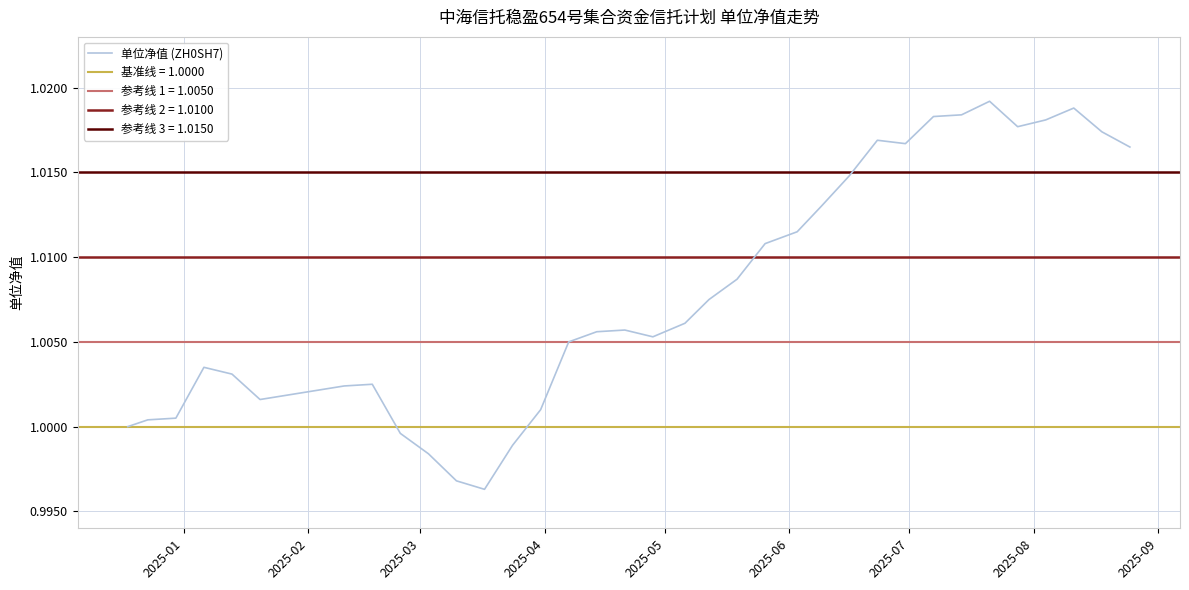

How many points are lower than both their immediate neighbors (excluding endpoints)?

5